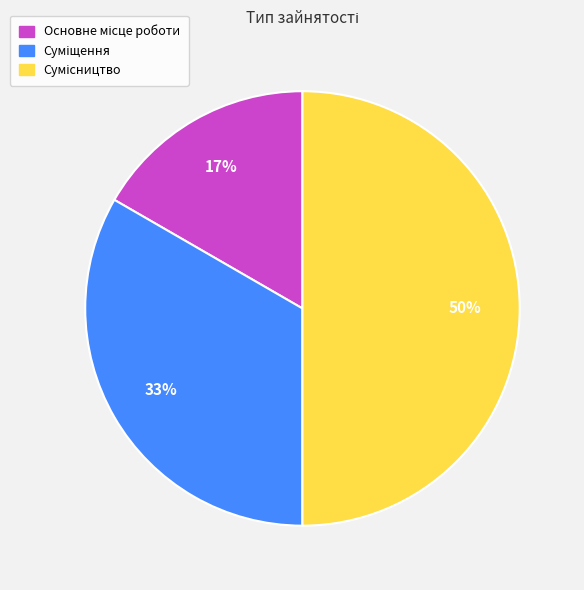

To the nearest percent, what is the difference between the largest and smallest slice percentages?

33%